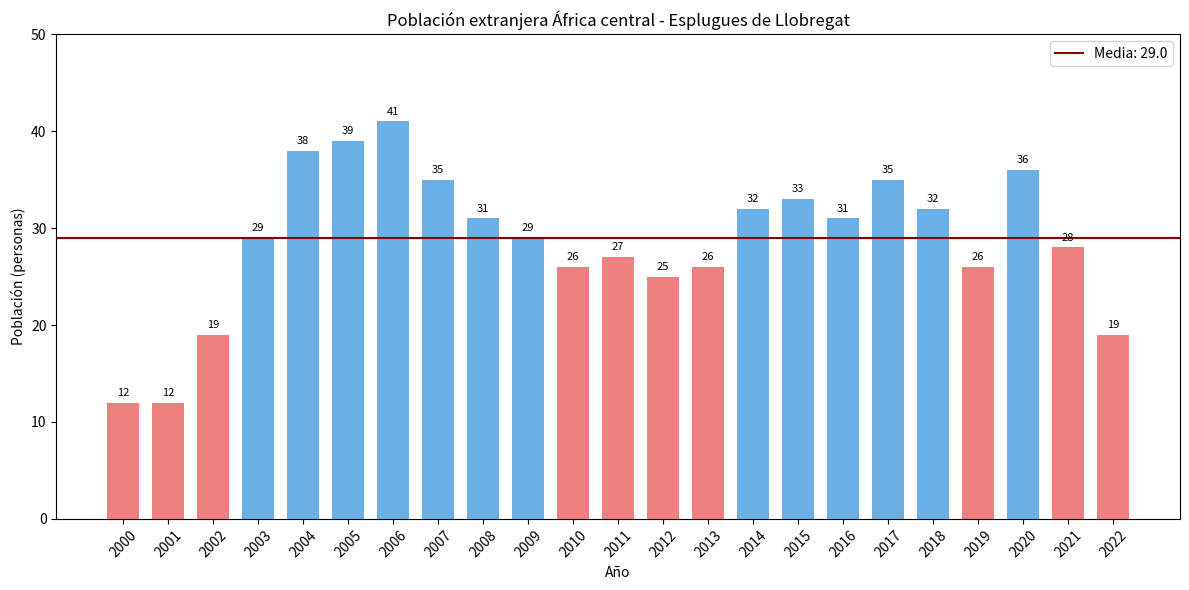

What is the change in value from 2000 to 2004?

+26